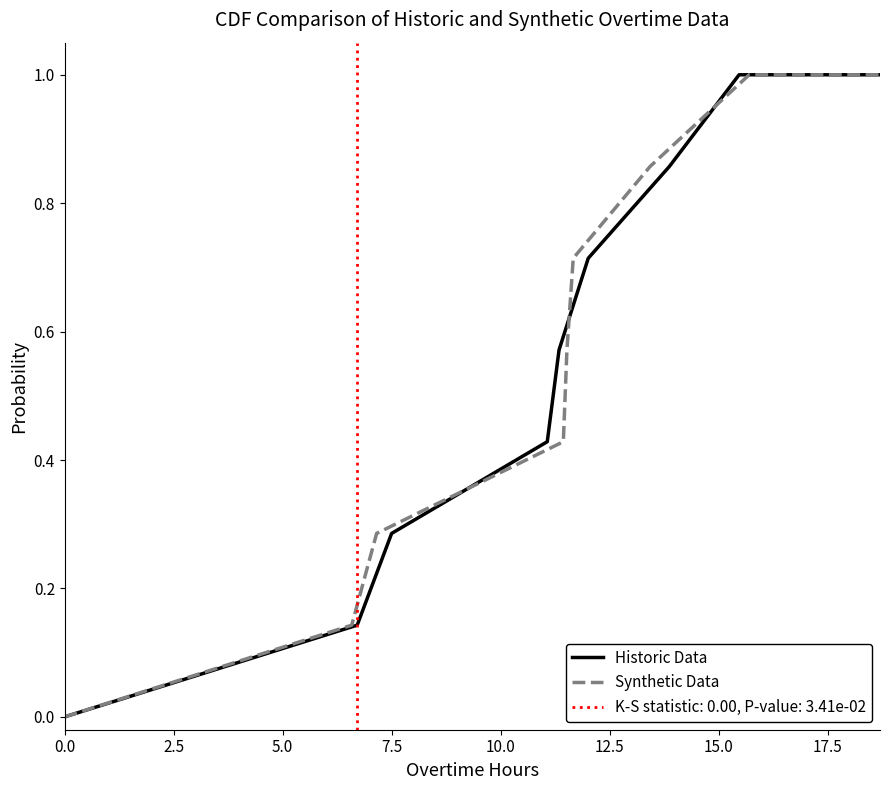

Which category has the highest value across all series?

17.5